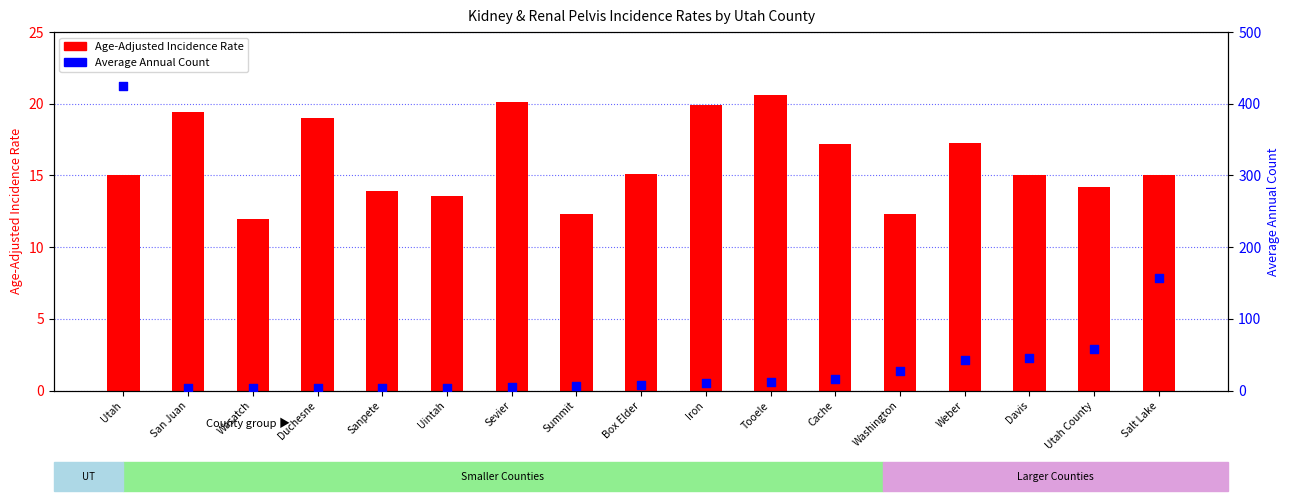

Is the value of Age-Adjusted Incidence Rate at Uintah greater than the value of Average Annual Count at Duchesne?

Yes